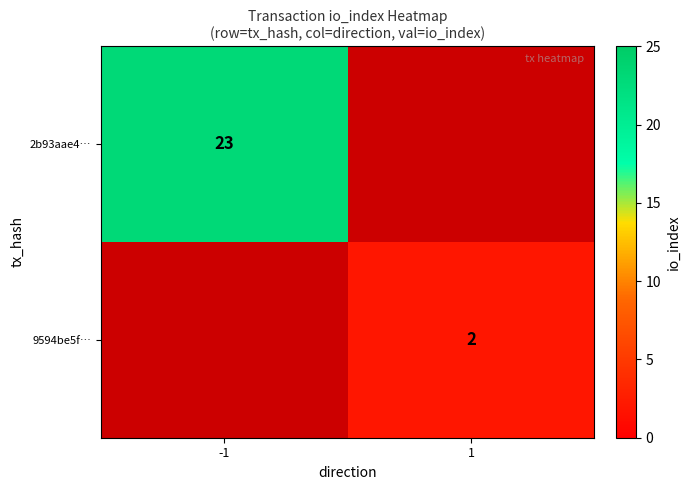

True or false: 9594be5f… has a value of 3 at 1.

False